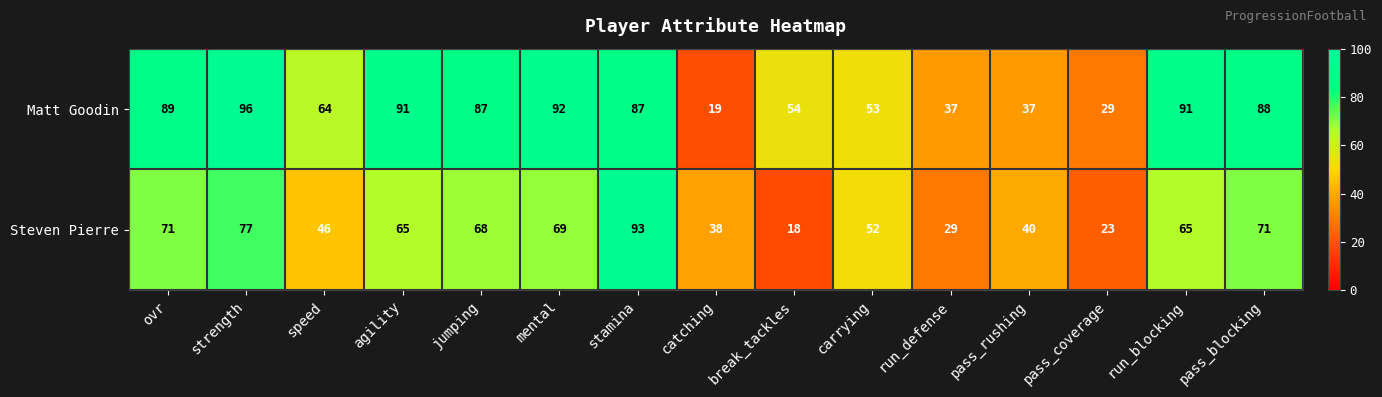

At which category is the sum across all series the highest?

stamina